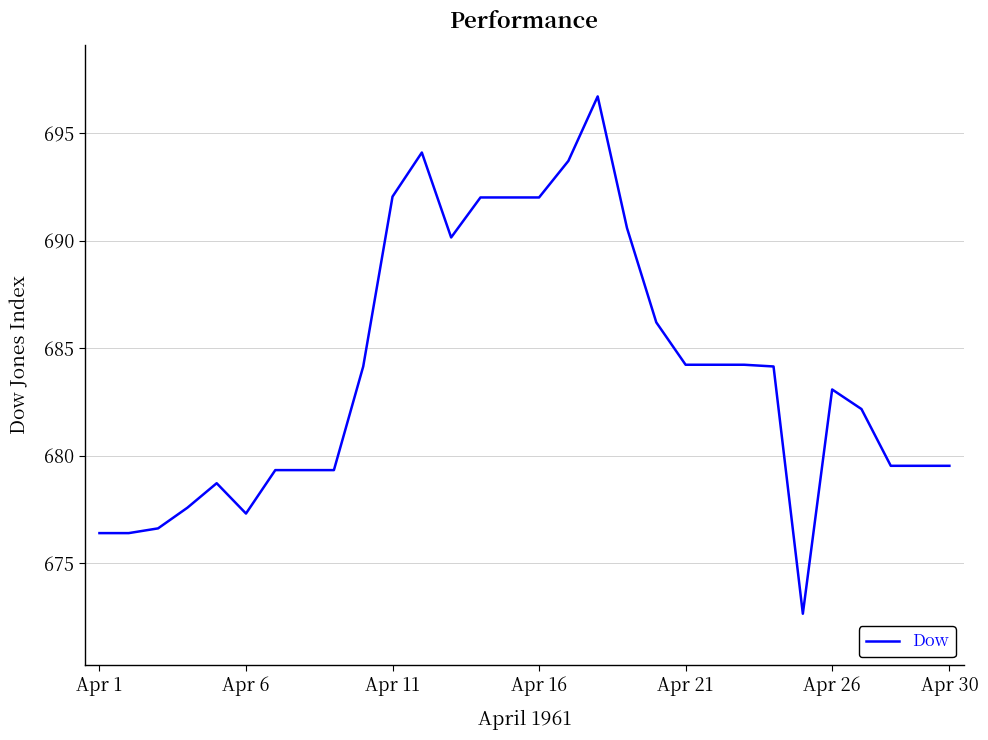

What is the maximum value shown in the chart?

696.7